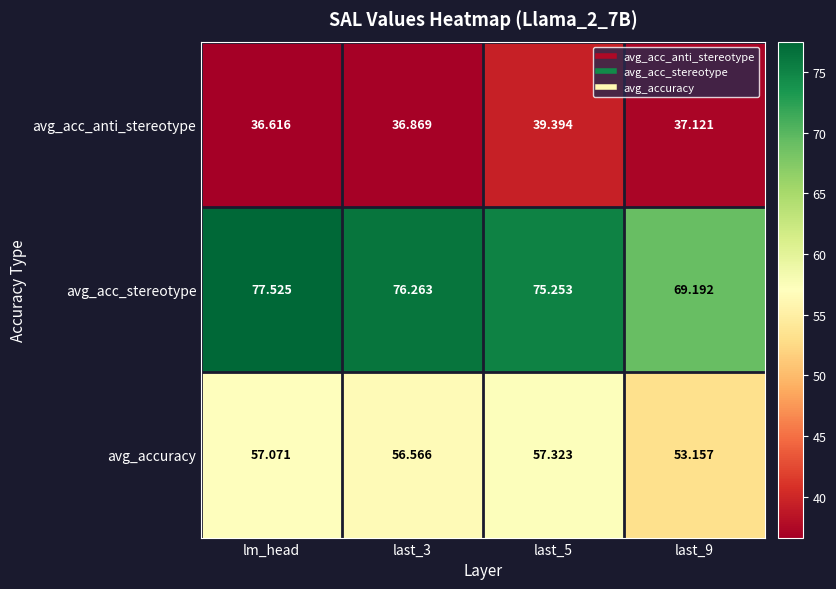

Which series changed the most between last_3 and last_5?

avg_acc_anti_stereotype